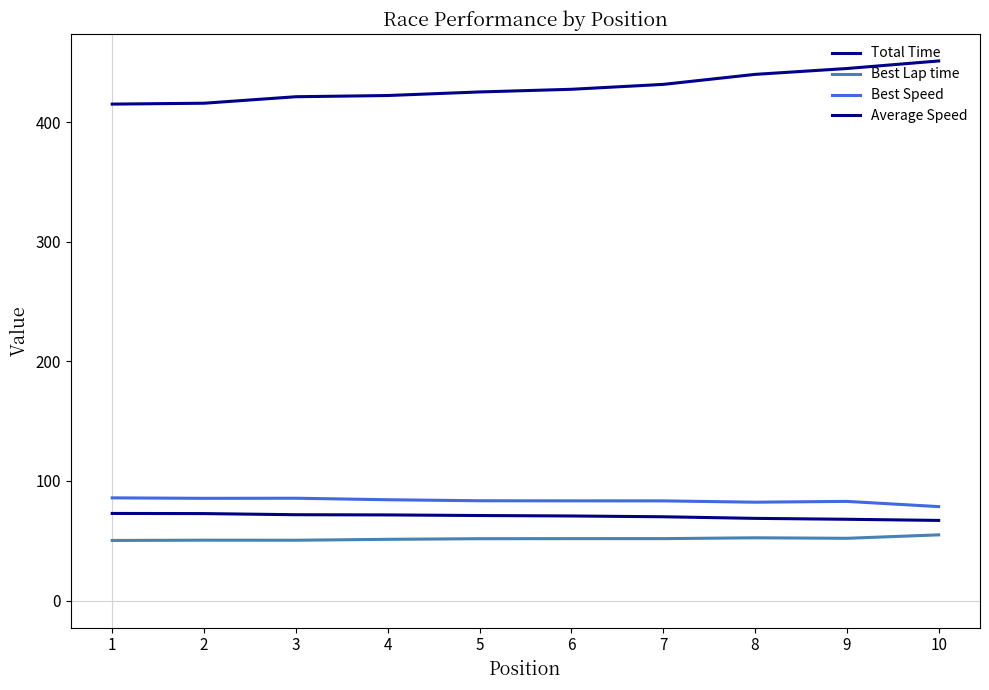

Does the chart have visible grid lines?

No